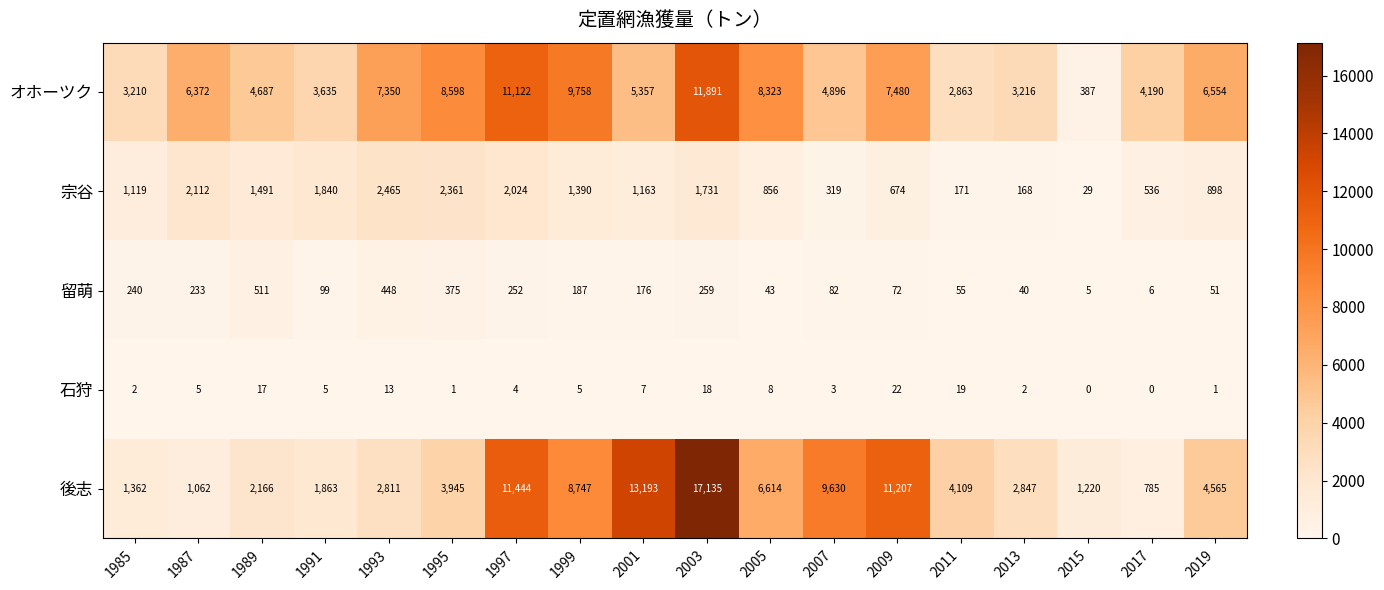

The value of 宗谷 at 1993 is 2465. True or false?

True